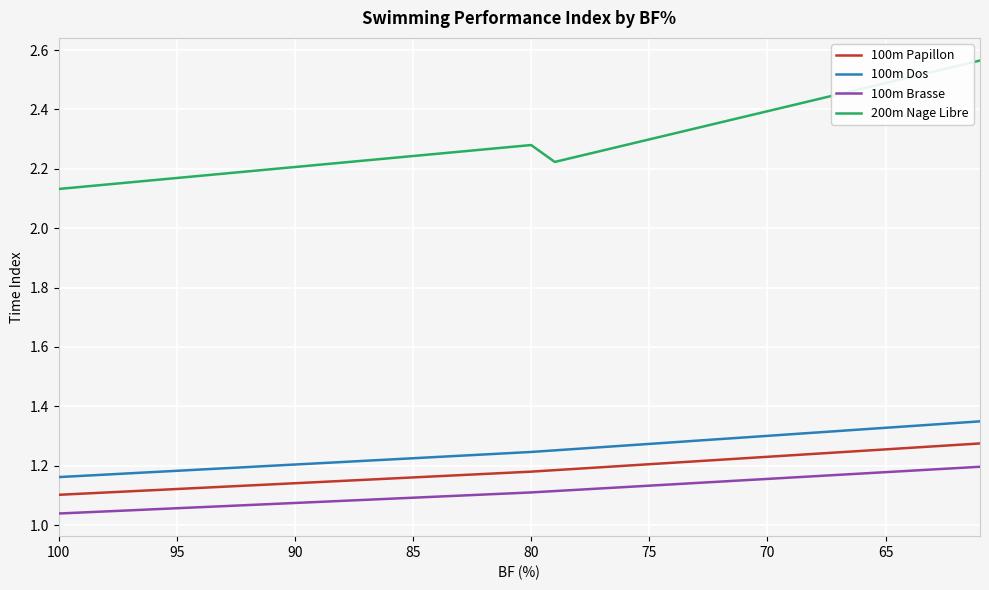

List the series in order of their peak value, highest first.

200m Nage Libre, 100m Dos, 100m Papillon, 100m Brasse